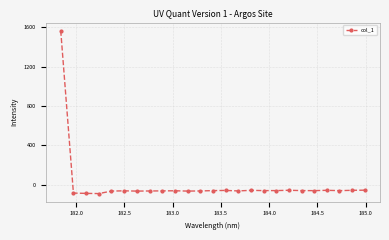

What is the sum of all values?

84.7